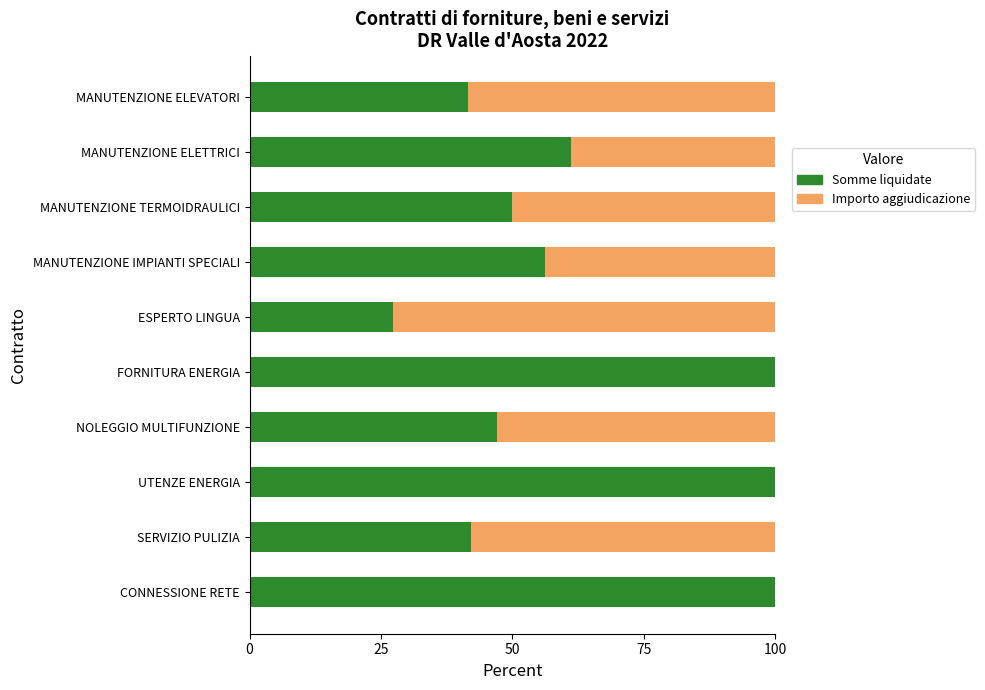

How many data points in Somme liquidate are above 56?

5